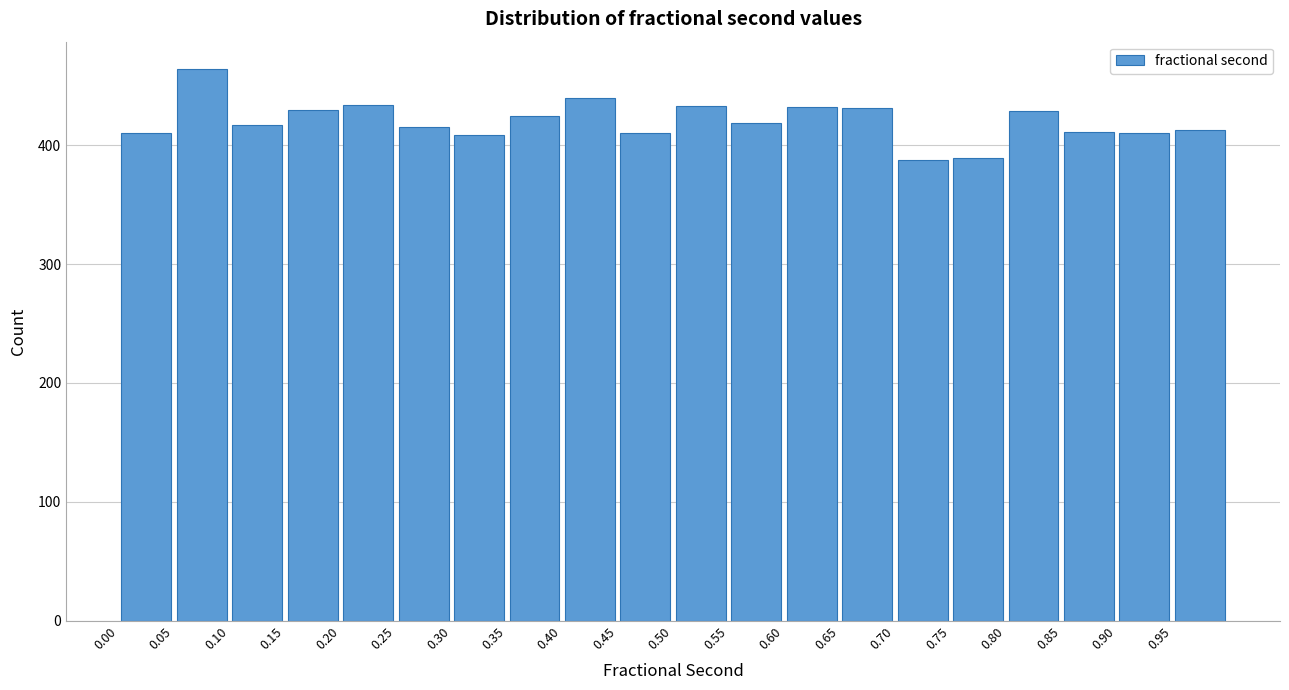

Reading left to right, transcribe this chart: for each bar, give the range it covers on the x-axis and its height. The values are not printed on the chart, so give them approximately, as read against the axis.

0.00 to 0.05: 410
0.05 to 0.10: 460
0.10 to 0.15: 420
0.15 to 0.20: 430
0.20 to 0.25: 430
0.25 to 0.30: 420
0.30 to 0.35: 410
0.35 to 0.40: 430
0.40 to 0.45: 440
0.45 to 0.50: 410
0.50 to 0.55: 430
0.55 to 0.60: 420
0.60 to 0.65: 430
0.65 to 0.70: 430
0.70 to 0.75: 390
0.75 to 0.80: 390
0.80 to 0.85: 430
0.85 to 0.90: 410
0.90 to 0.95: 410
0.95 to 1.00: 410